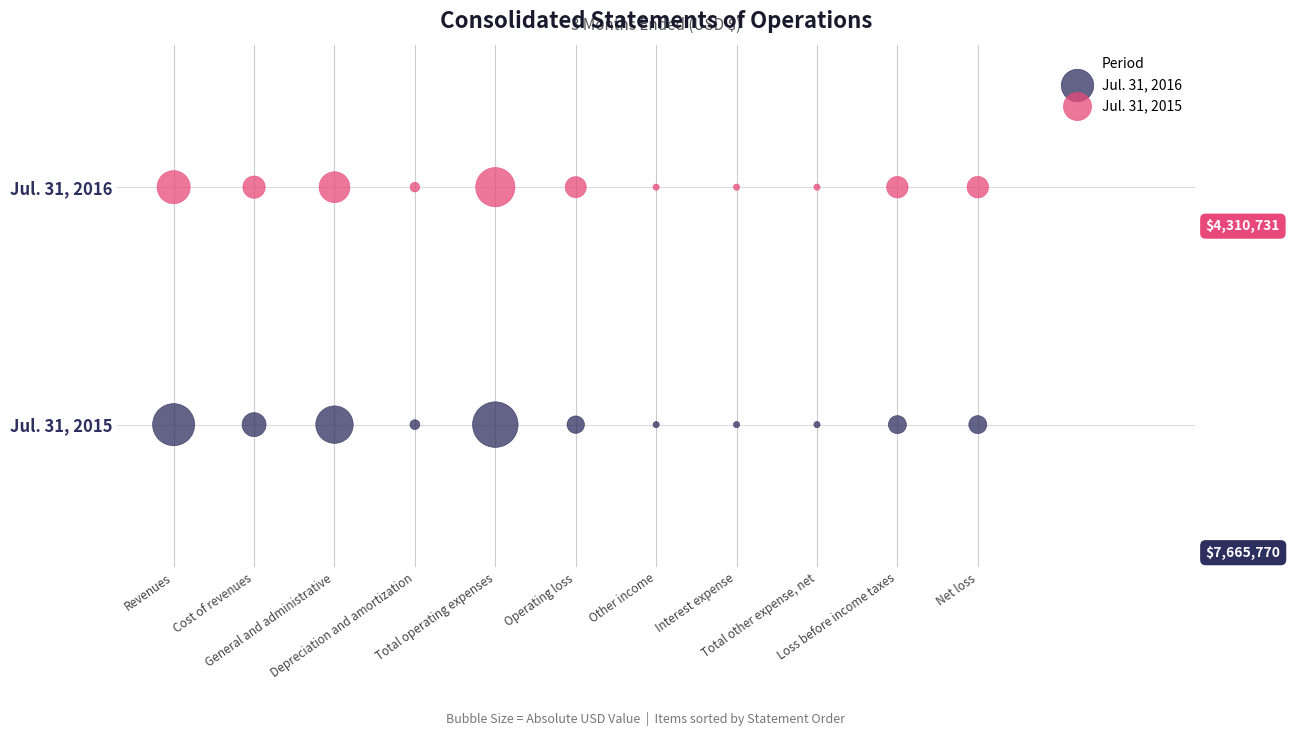

Which series reaches the maximum Y coordinate?

Jul. 31, 2015